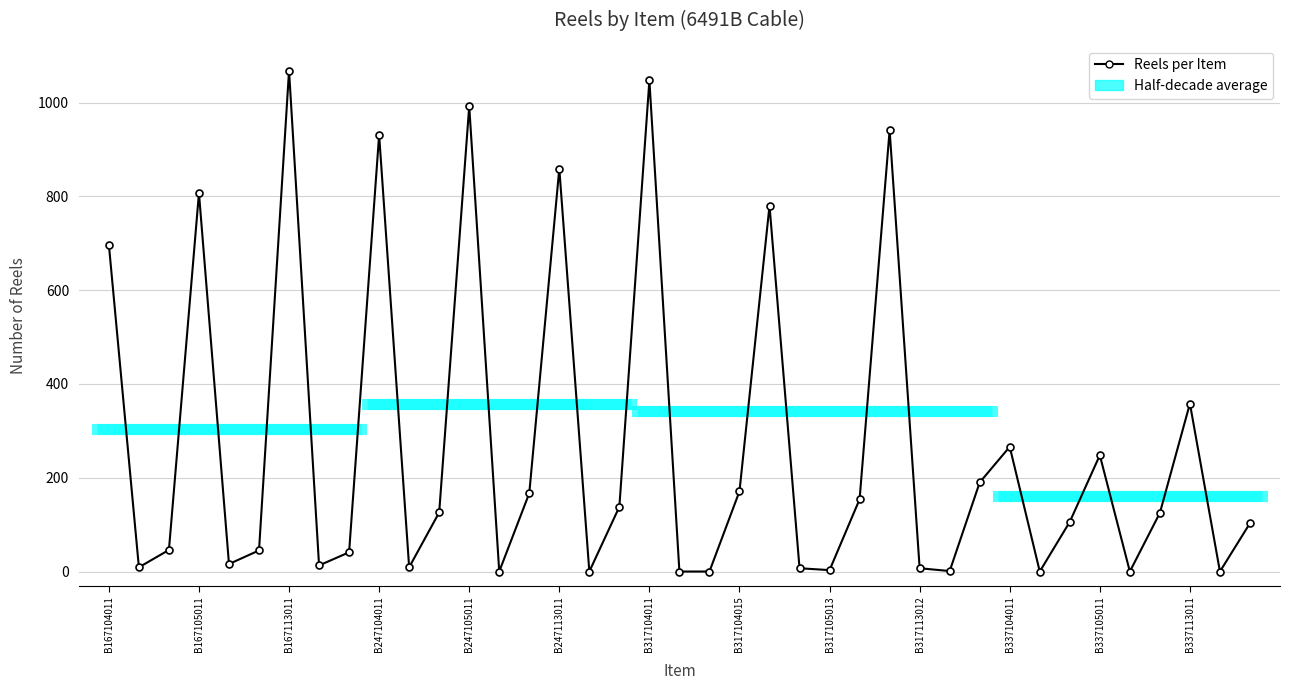

What is the maximum value shown in the chart?

1068